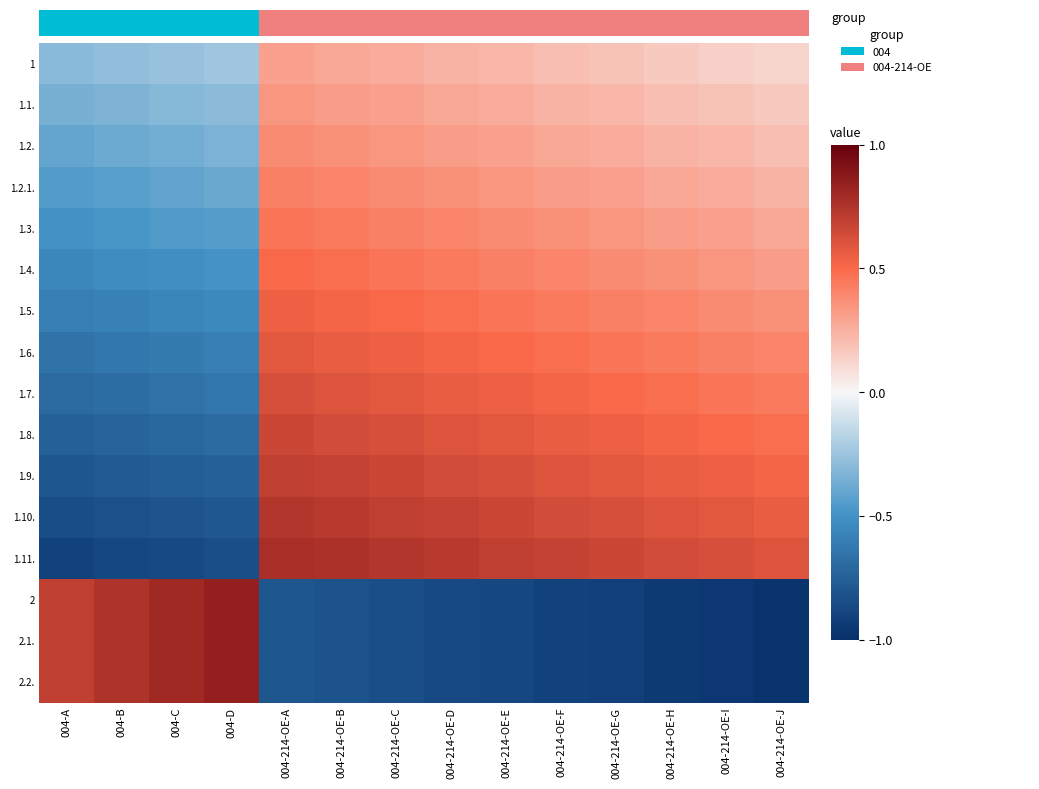

What is the difference between the highest and lowest values at 004-C?

1.7